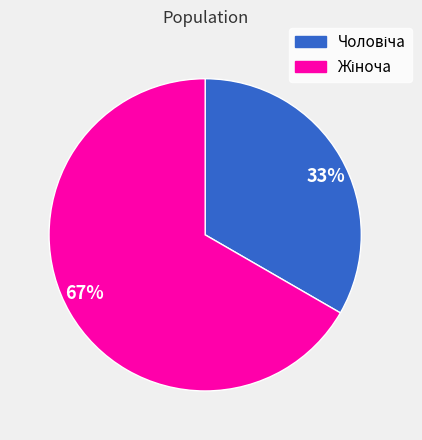

Which category accounts for the majority?

67%